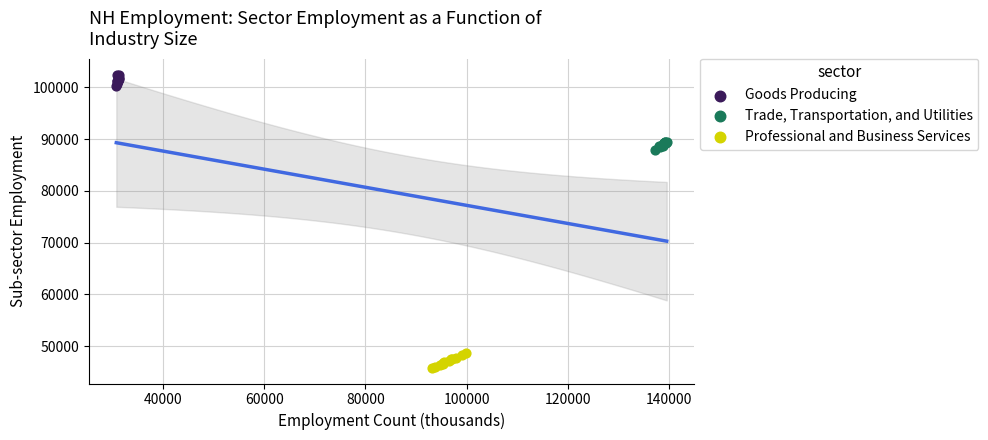

Which series reaches the minimum Y coordinate?

Professional and Business Services